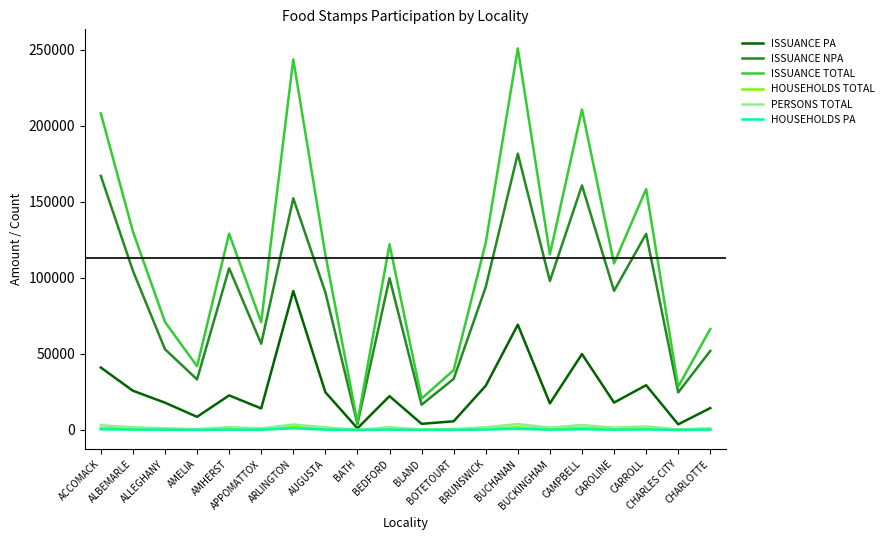

True or false: HOUSEHOLDS PA has a value of 85 at AMELIA.

True